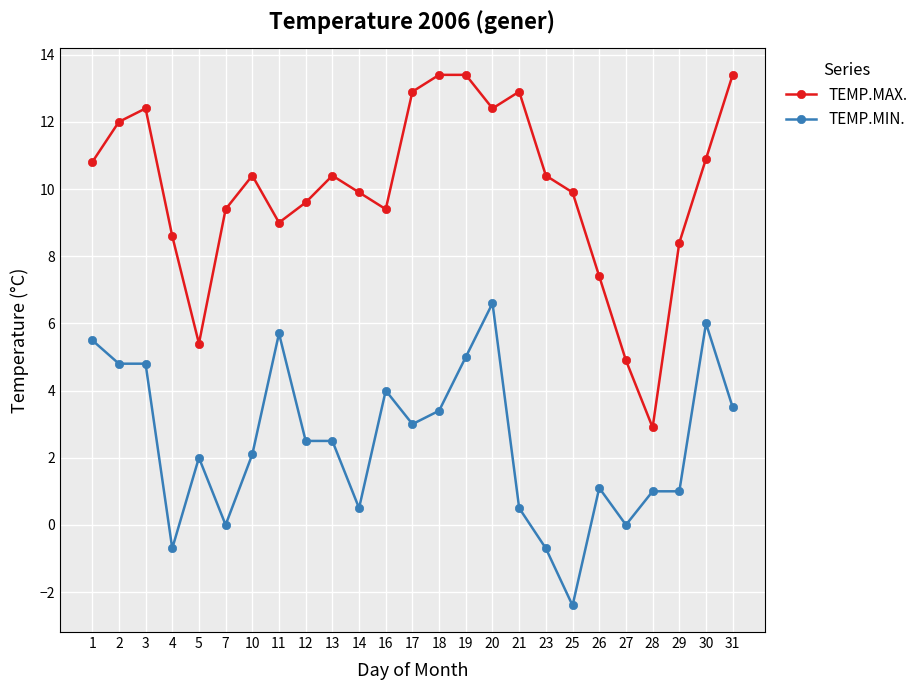

Reading right to left, what are all the values shown in this chart?

TEMP.MAX.: 13.4	10.9	8.4	2.9	4.9	7.4	9.9	10.4	12.9	12.4	13.4	13.4	12.9	9.4	9.9	10.4	9.6	9.0	10.4	9.4	5.4	8.6	12.4	12.0	10.8
TEMP.MIN.: 3.5	6.0	1.0	1.0	0.0	1.1	-2.4	-0.7	0.5	6.6	5.0	3.4	3.0	4.0	0.5	2.5	2.5	5.7	2.1	0.0	2.0	-0.7	4.8	4.8	5.5